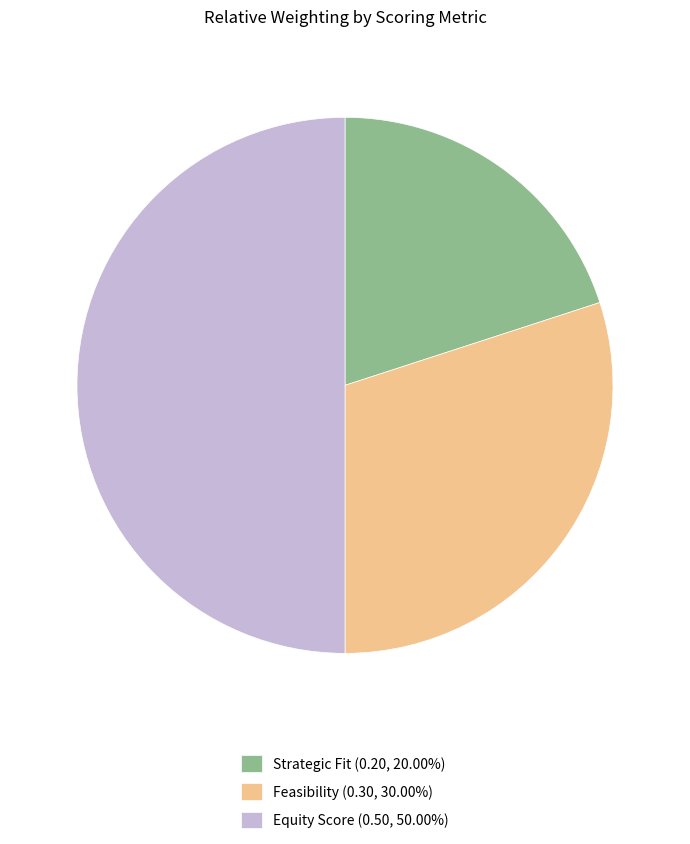

Do Equity Score (0.50, 50.00%) and Feasibility (0.30, 30.00%) together represent more than half of the pie?

Yes